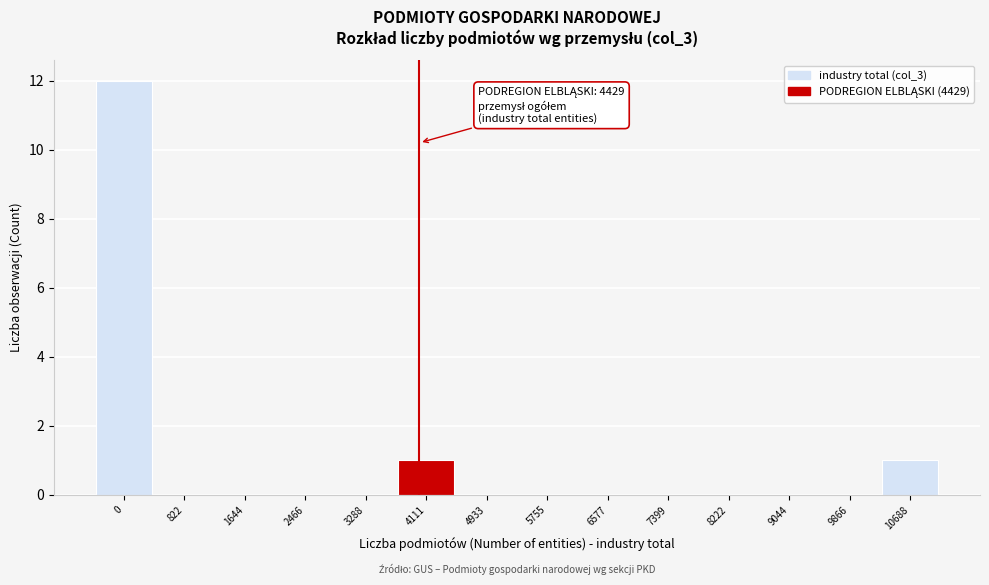

Reading left to right, transcribe all the data shown in this chart.

0=12	822=0	1644=0	2466=0	3288=0	4111=1	4933=0	5755=0	6577=0	7399=0	8222=0	9044=0	9866=0	10688=1